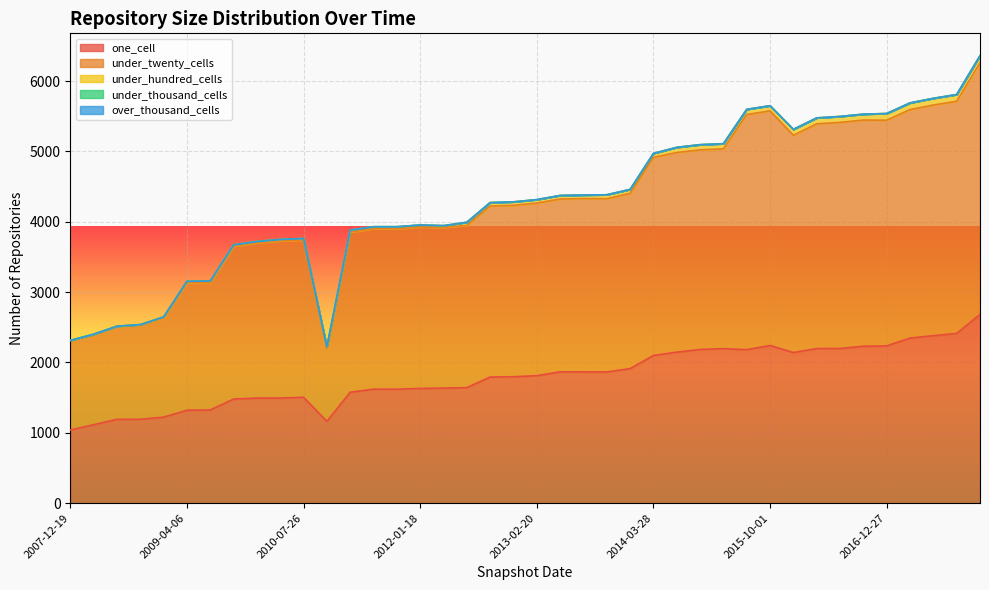

What is the approximate value of under_hundred_cells at 2012-01-18?

28